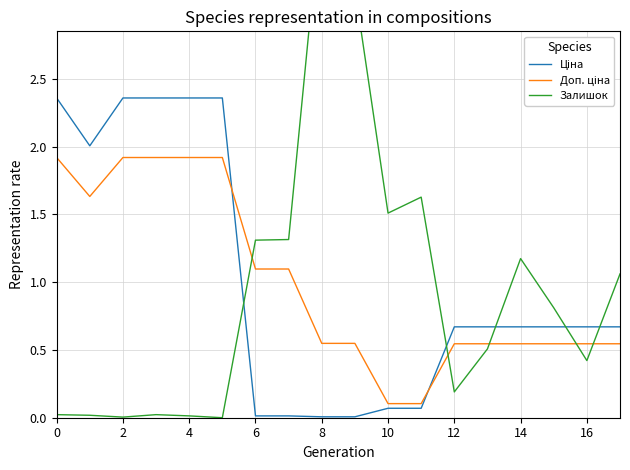

True or false: Ціна and Доп. ціна cross at least once.

True